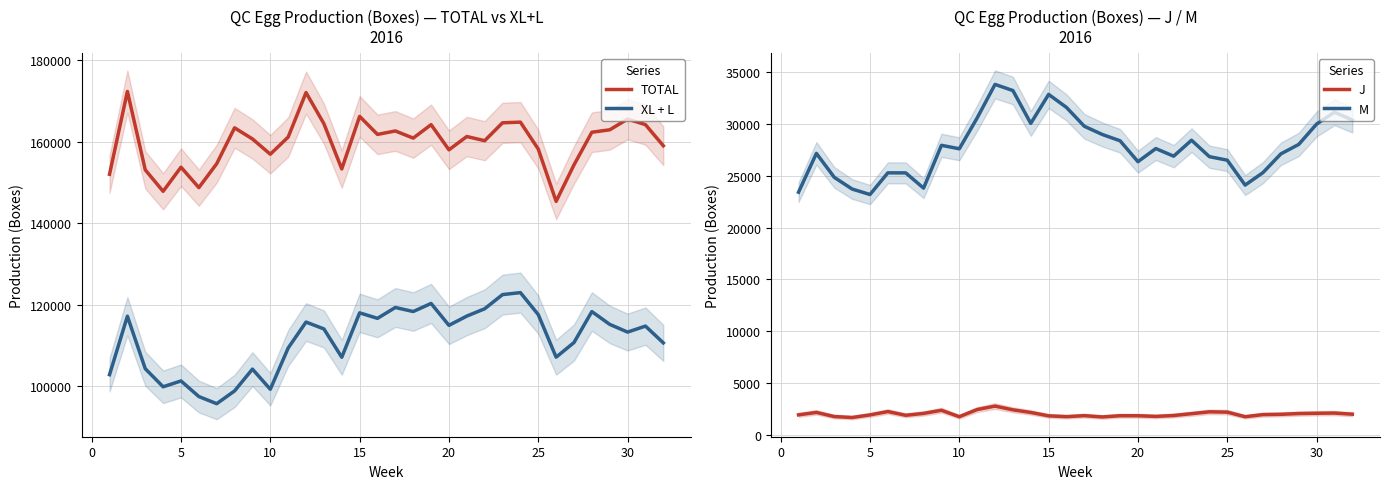

What is the lowest value of the XL + L series?

95673